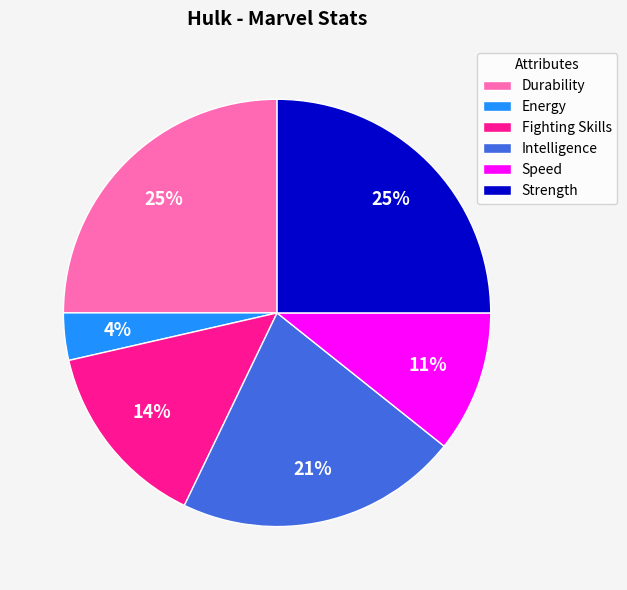

Which category has the smallest portion of the pie?

Energy